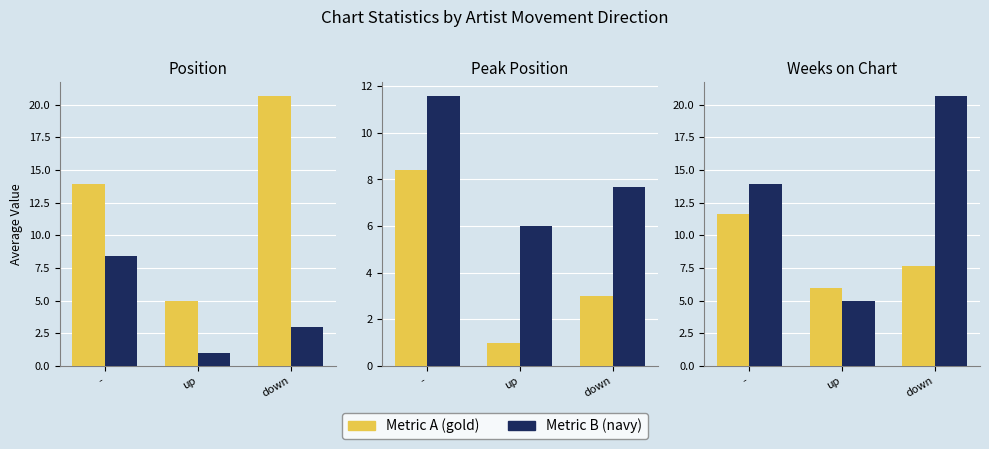

What is the minimum value shown in the chart?

1.0